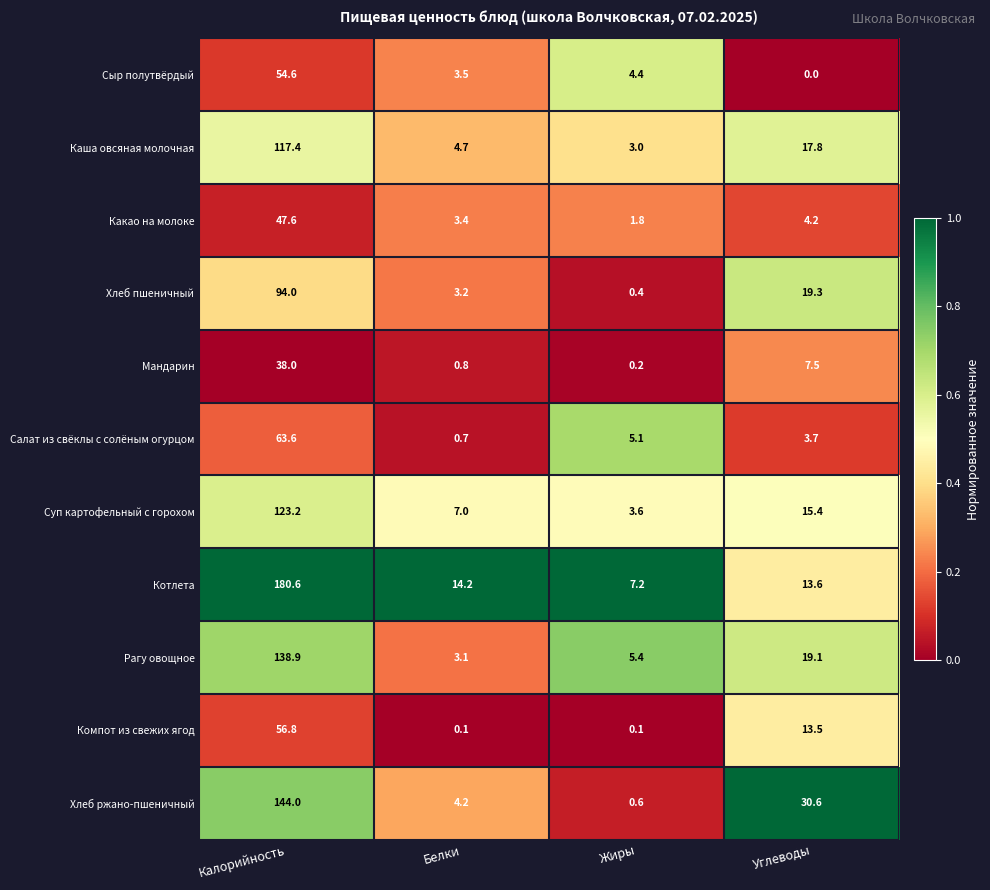

List the labels in order of Салат из свёклы с солёным огурцом value, smallest first.

Белки, Углеводы, Жиры, Калорийность